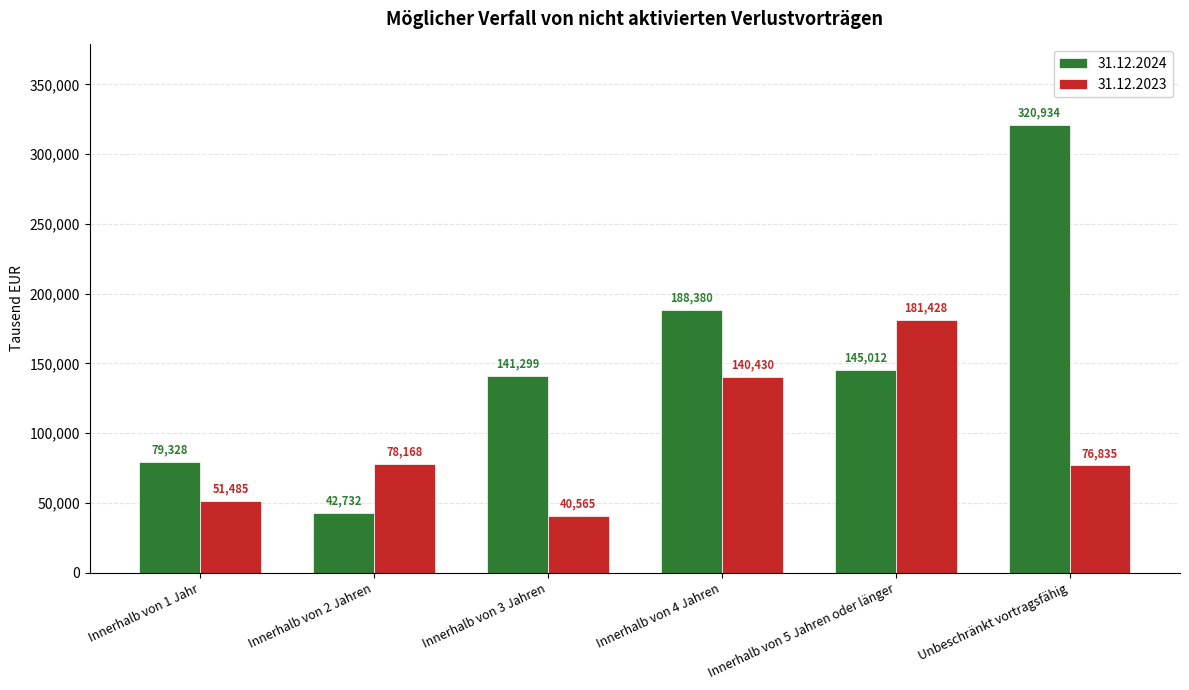

Read the 31.12.2023 value at Innerhalb von 3 Jahren.

40565